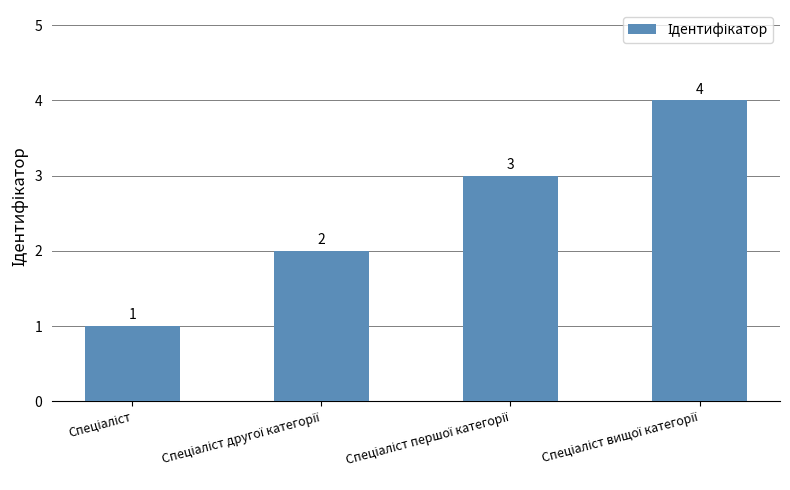

How many bars are there in total?

4